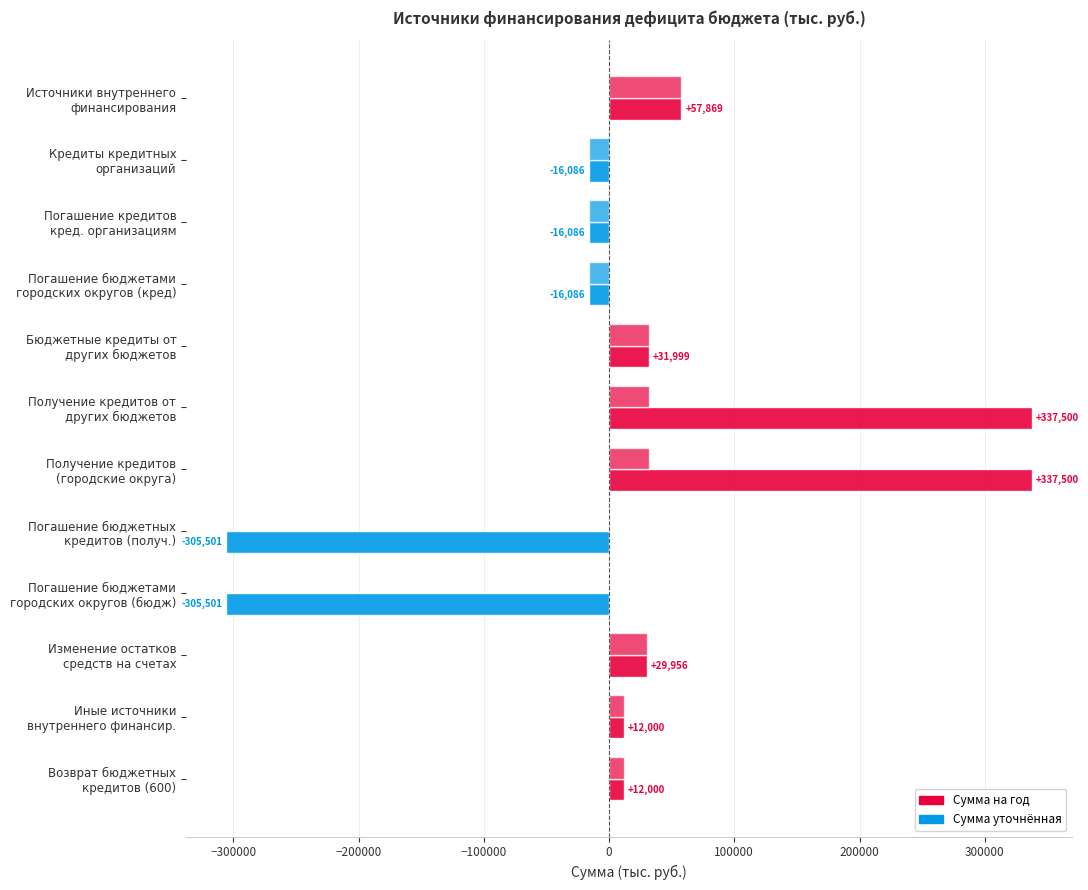

How many data points does each series have?

12